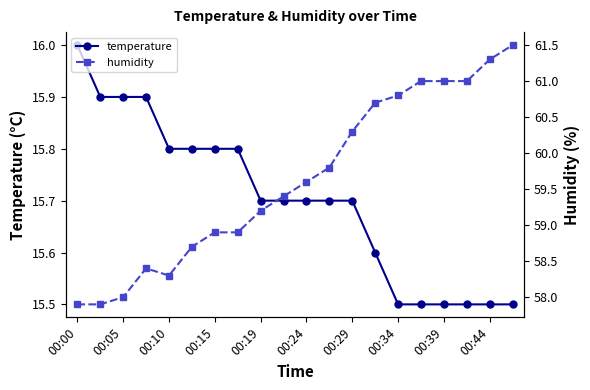

At which label does temperature reach its peak?

00:00